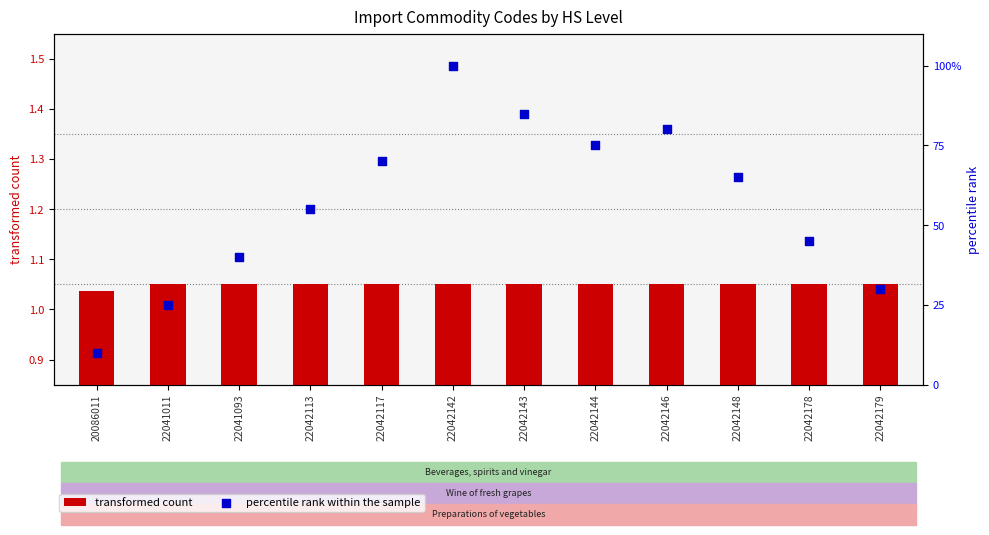

What is the total value across all series at 22042142?

101.0